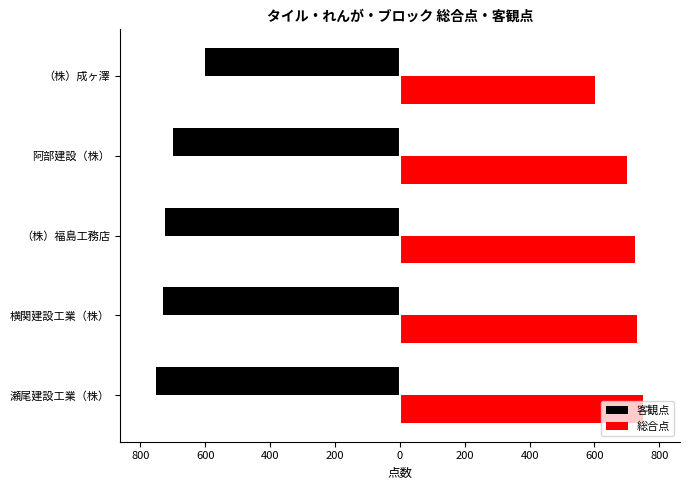

What are all the series names shown in the legend?

客観点, 総合点